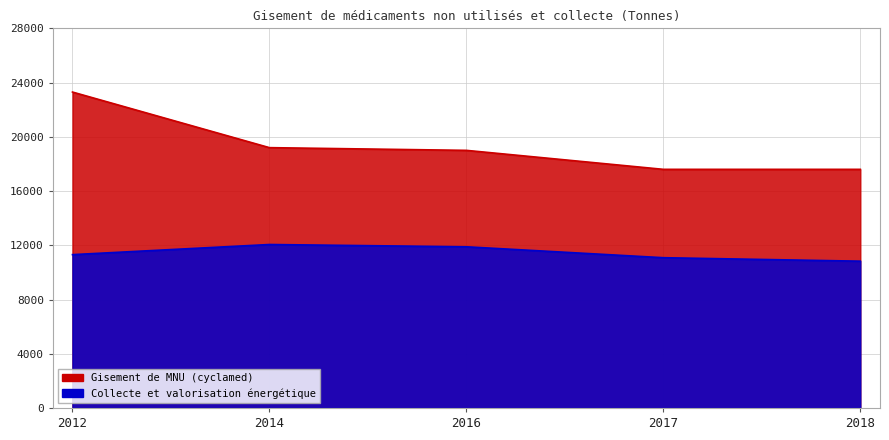

The Collecte et valorisation énergétique series shows 18124 at 2016. True or false?

False